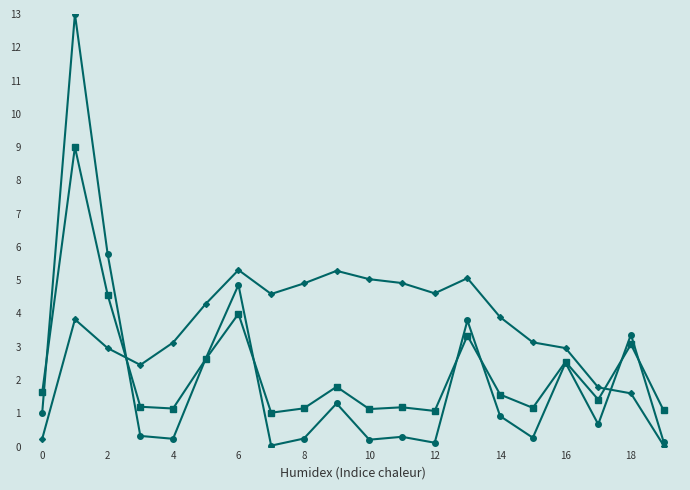

Count the number of categories in the chart.

20